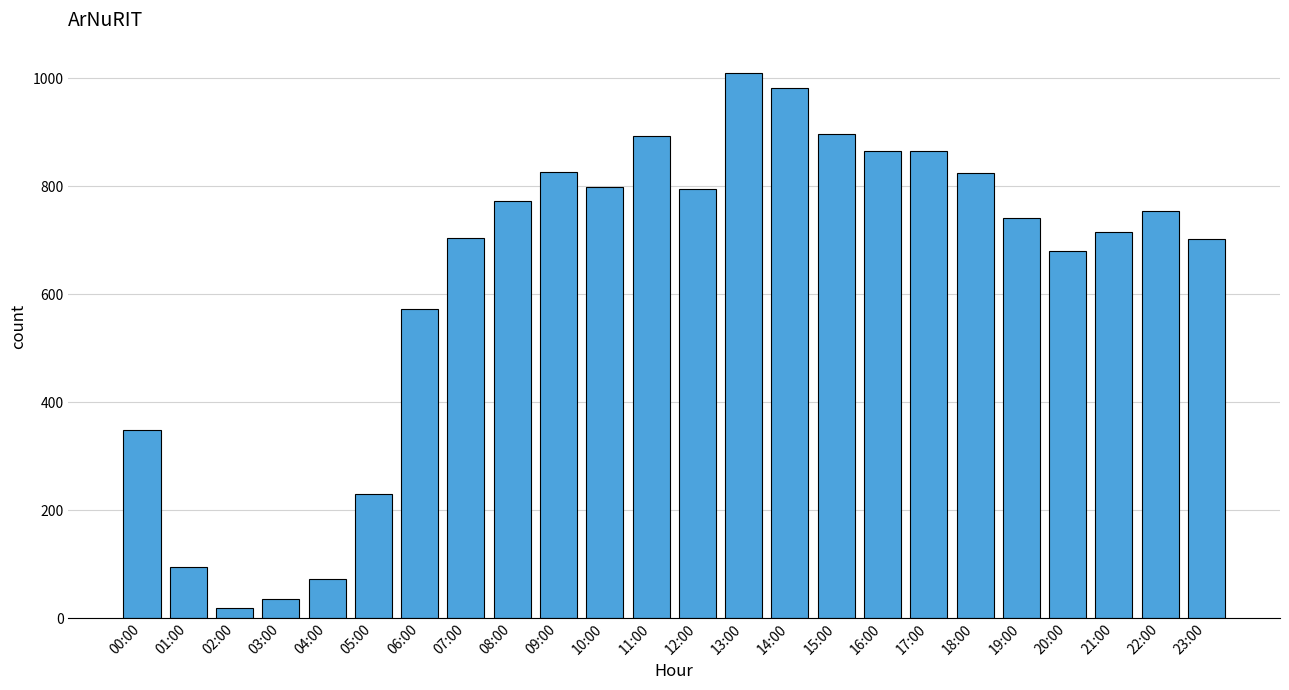

What position from the right is 08:00?

16